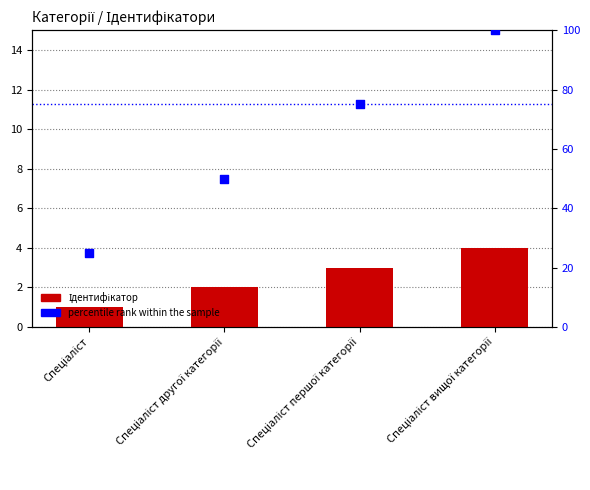

Which series contains the highest Y value?

percentile rank within the sample